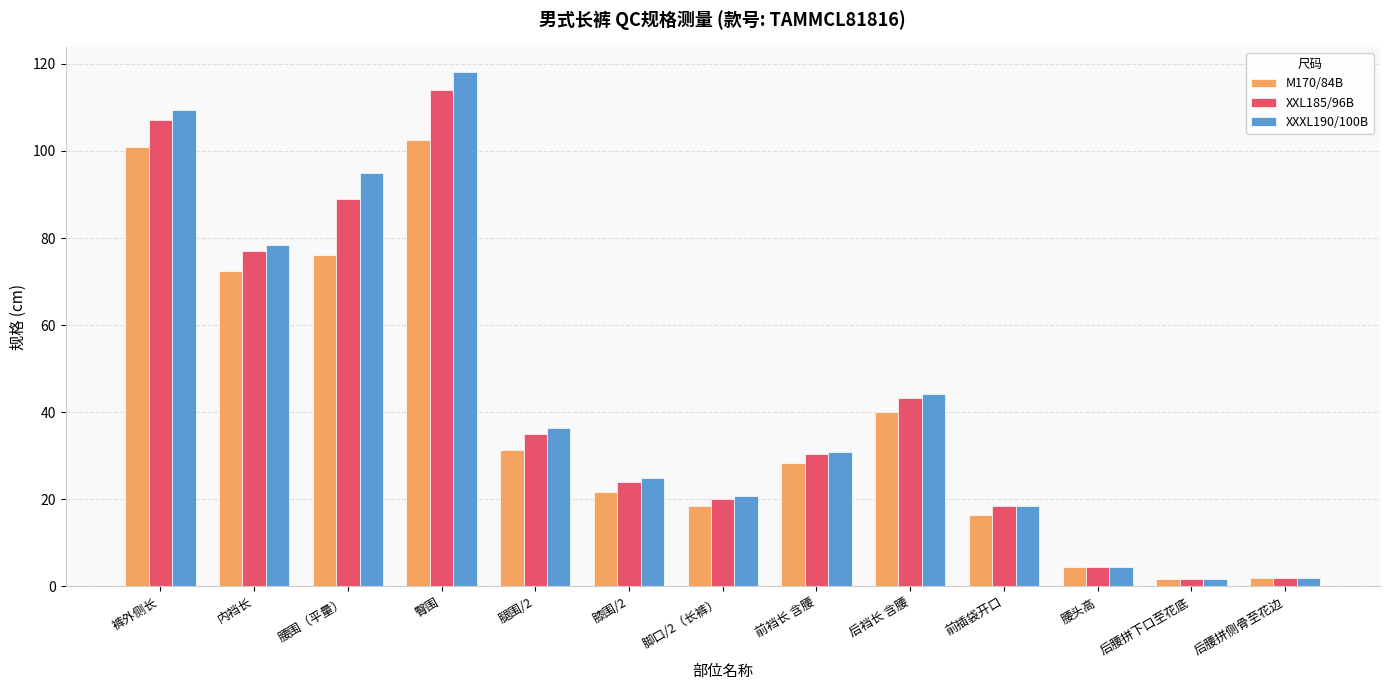

Where is M170/84B nearest to the value 52?

后裆长 含腰